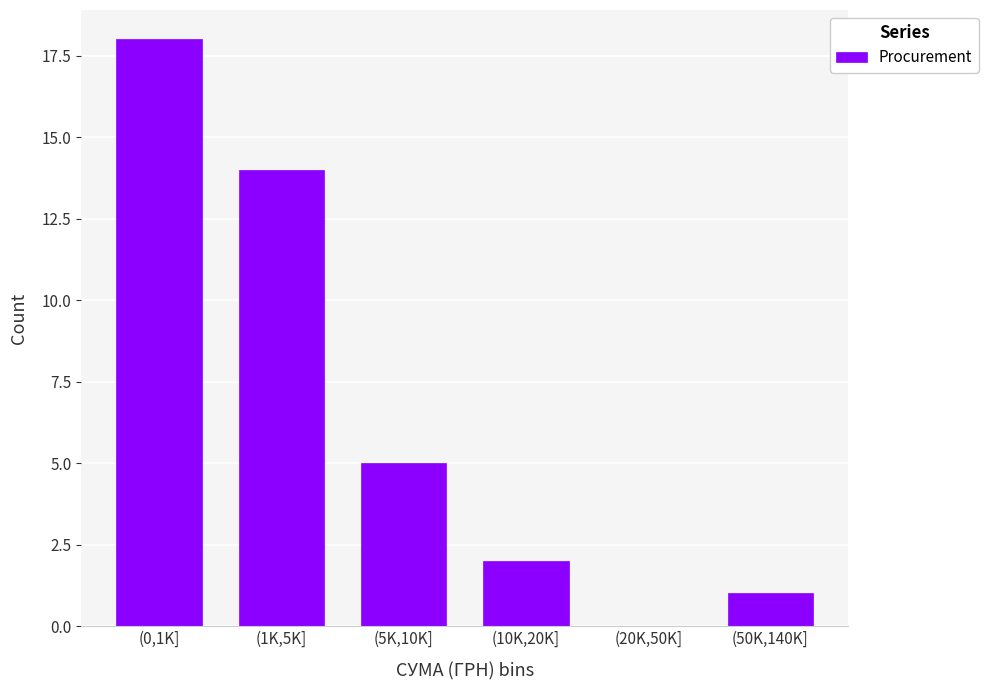

Reading left to right, list all the values displayed in this chart.

(0,1K]=18	(1K,5K]=14	(5K,10K]=5	(10K,20K]=2	(20K,50K]=0	(50K,140K]=1